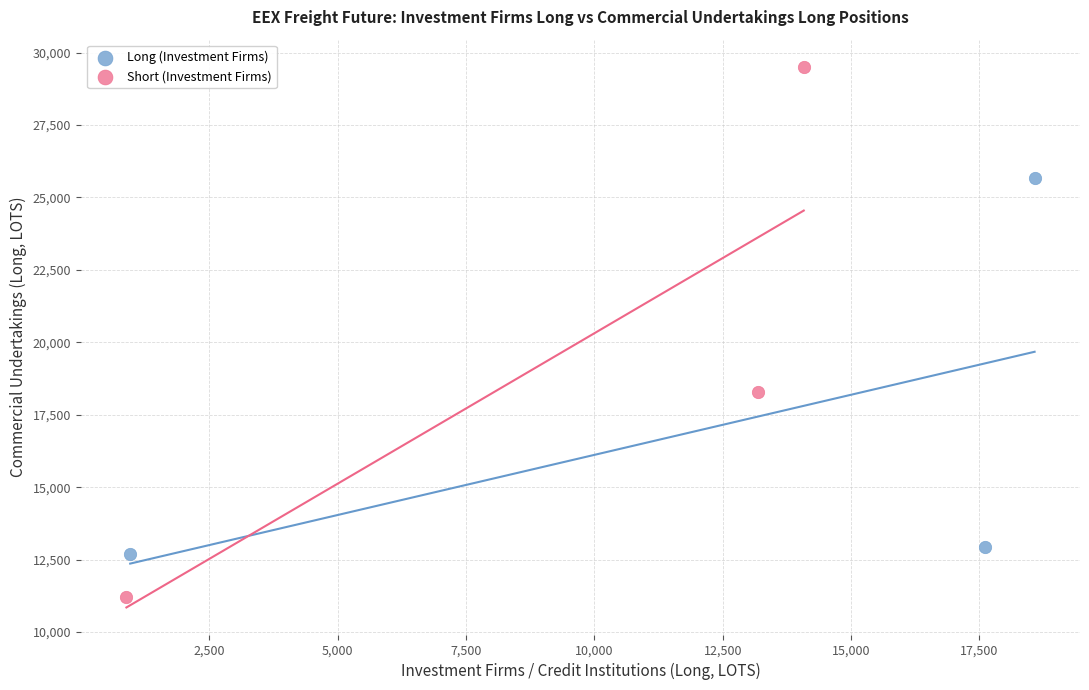

Which series contains the lowest Y value?

Short (Investment Firms)